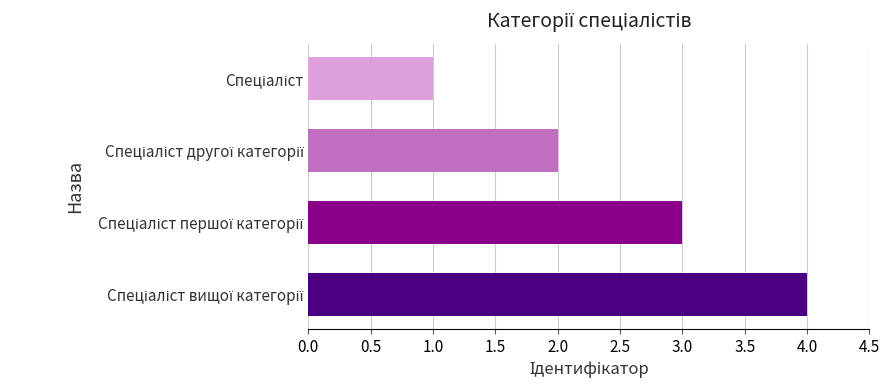

What is the maximum value shown in the chart?

4